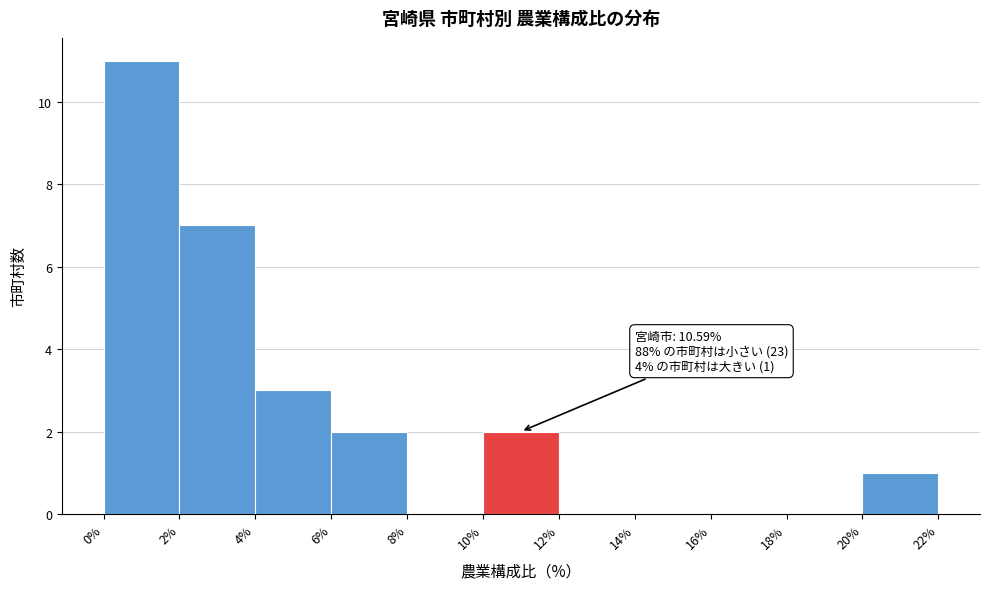

Which range on the x-axis has the tallest bar?

0% to 2%